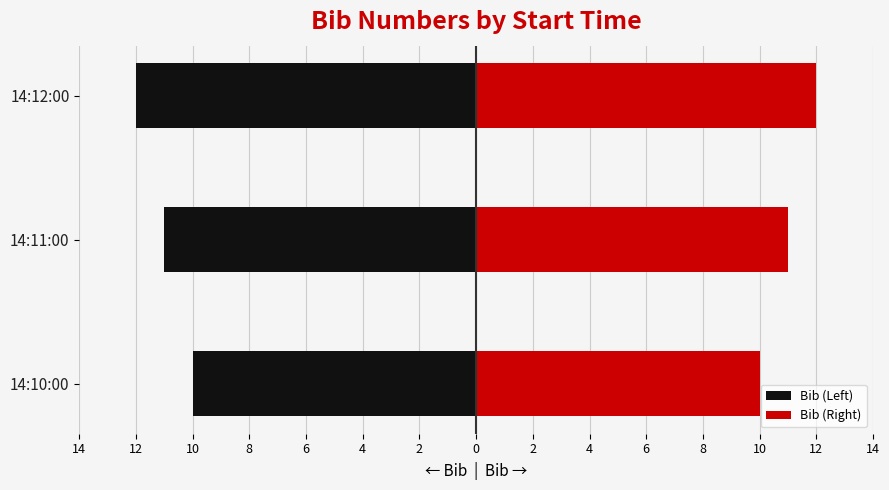

What is the value of the Bib (Left) bar at the 2nd from the left?

-11